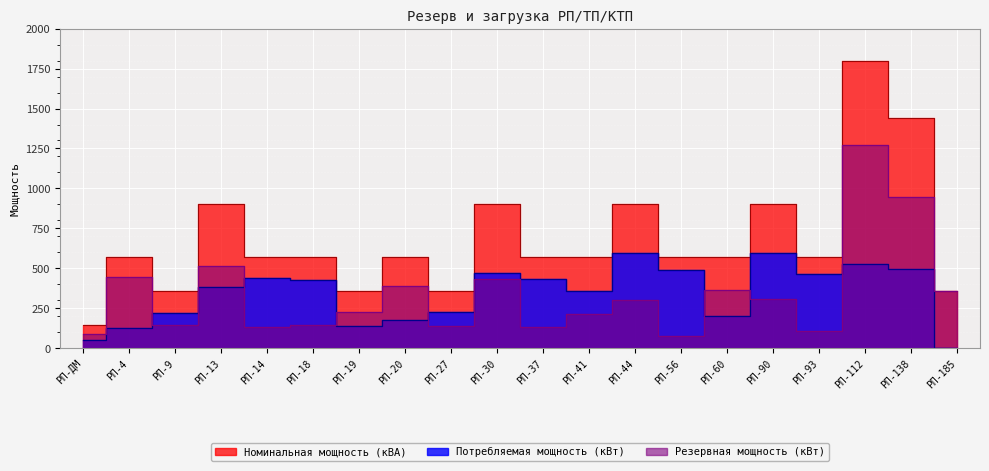

True or false: Потребляемая мощность (кВт) and Номинальная мощность (кВА) intersect in this chart.

False